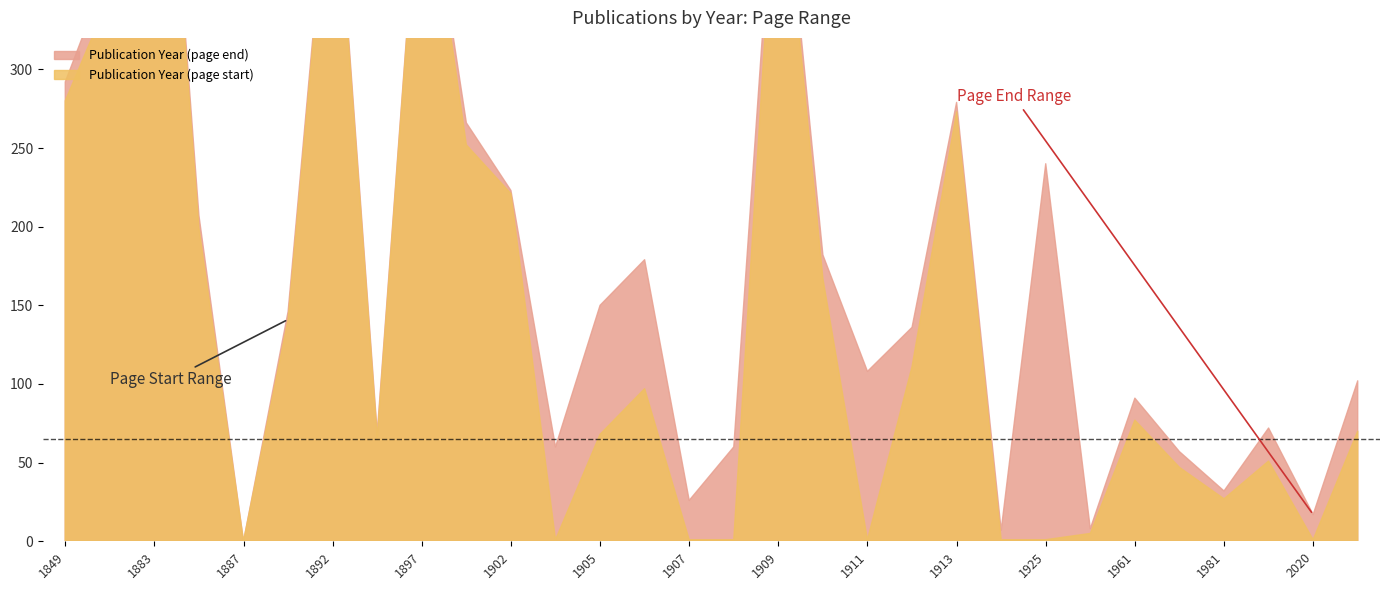

In Publication Year (page start), how many points are higher than both neighbors (excluding endpoints)?

8